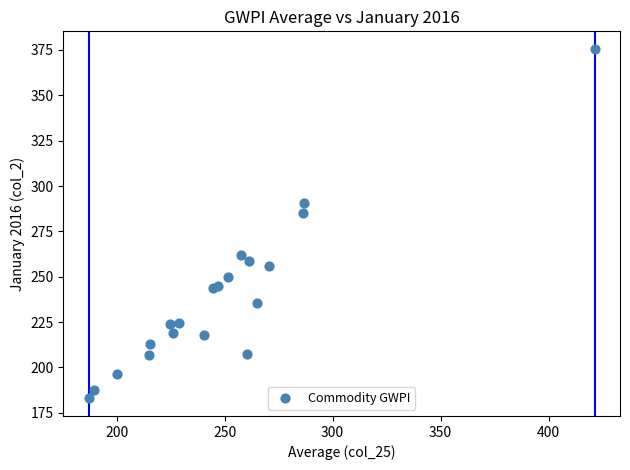

What Y value in the scatter plot is closest to 279?

285.2